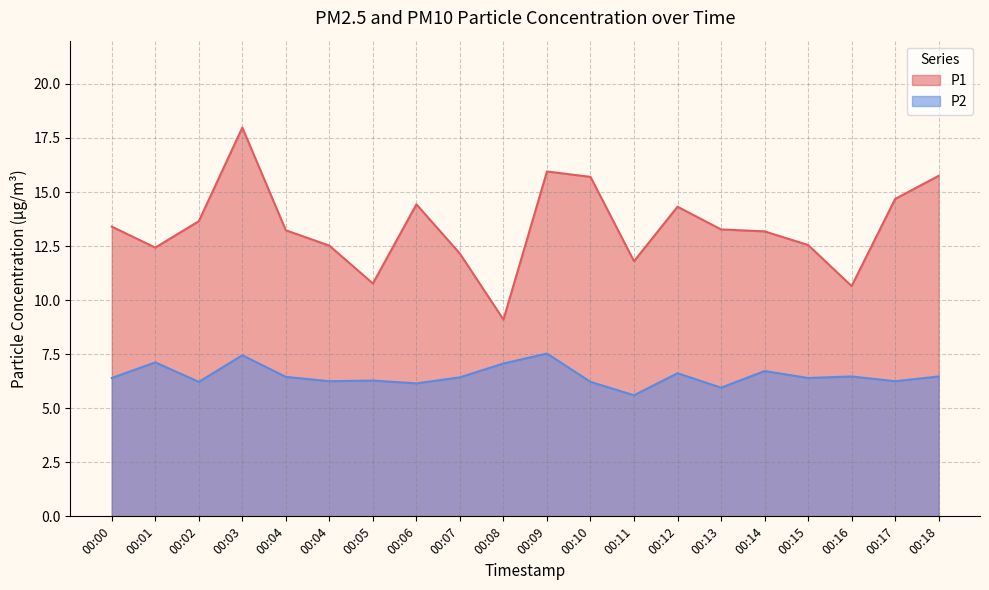

Reading left to right, extract all data points from this chart.

P1: 00:00=13.4	00:01=12.4	00:02=13.7	00:03=18.0	00:04=13.2	00:04=12.5	00:05=10.8	00:06=14.4	00:07=12.2	00:08=9.1	00:09=15.9	00:10=15.7	00:11=11.8	00:12=14.3	00:13=13.3	00:14=13.2	00:15=12.6	00:16=10.7	00:17=14.7	00:18=15.8
P2: 00:00=6.4	00:01=7.1	00:02=6.2	00:03=7.5	00:04=6.5	00:04=6.2	00:05=6.3	00:06=6.2	00:07=6.4	00:08=7.1	00:09=7.5	00:10=6.2	00:11=5.6	00:12=6.6	00:13=6.0	00:14=6.7	00:15=6.4	00:16=6.5	00:17=6.2	00:18=6.5